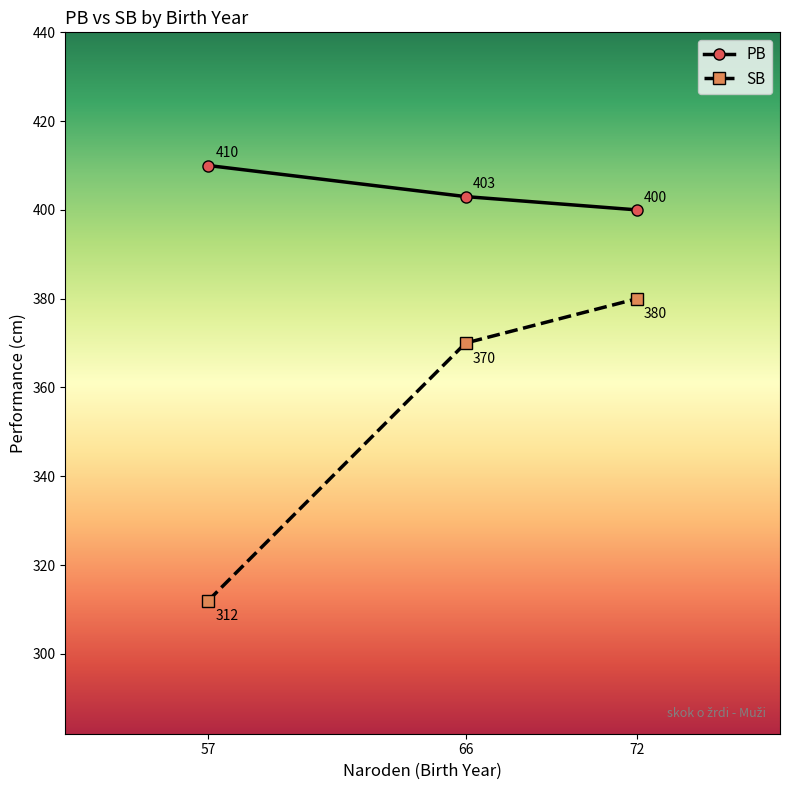

List the series in order of their peak value, lowest first.

SB, PB